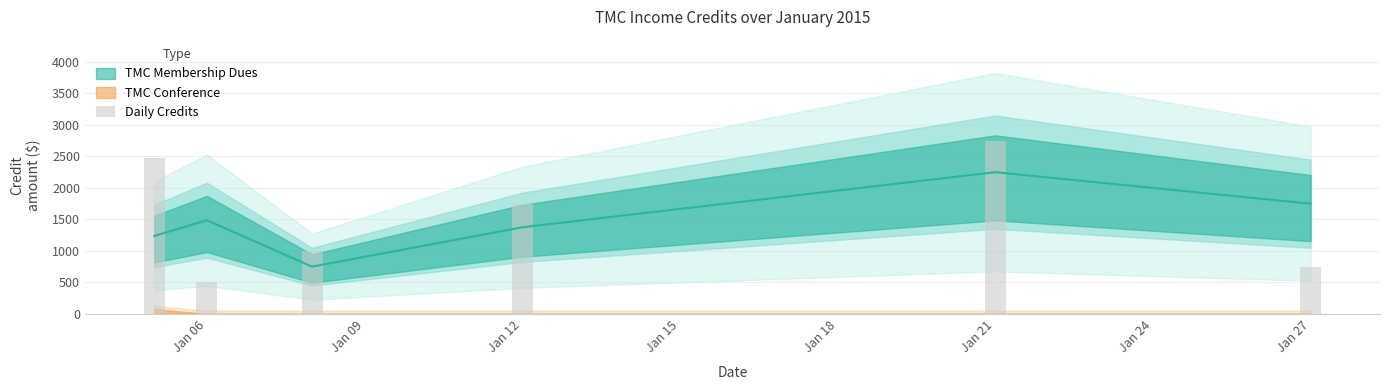

Are the bars horizontal?

No